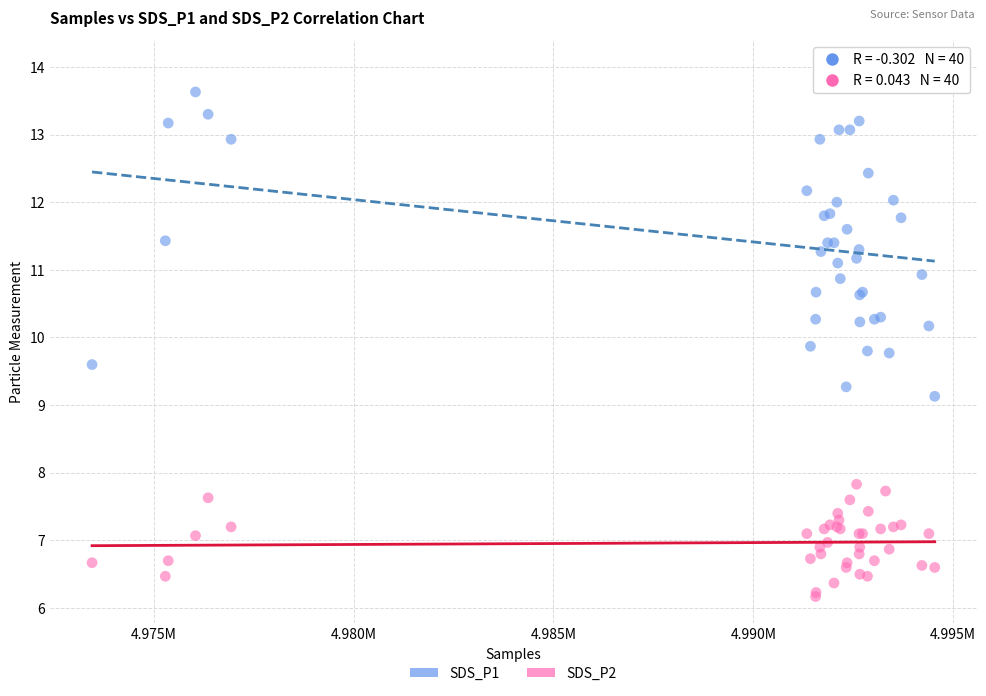

Which series contains the lowest Y value?

SDS_P2